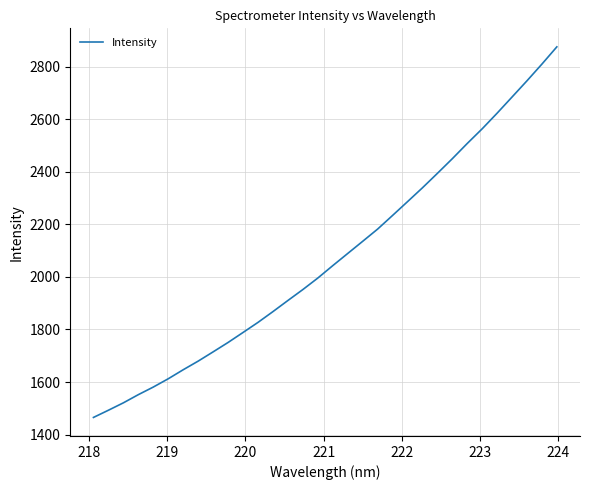

What is the greatest value displayed?

2875.7